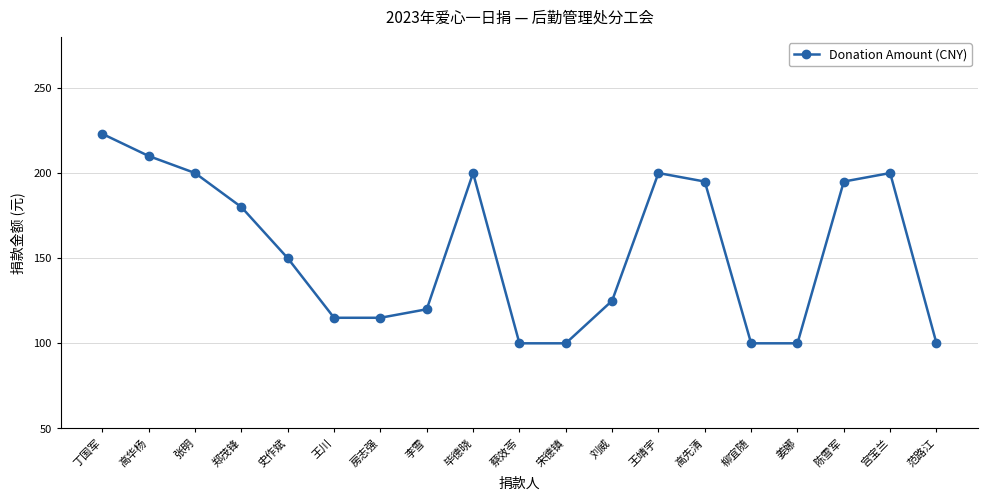

At which label is the value closest to 161?

史作斌